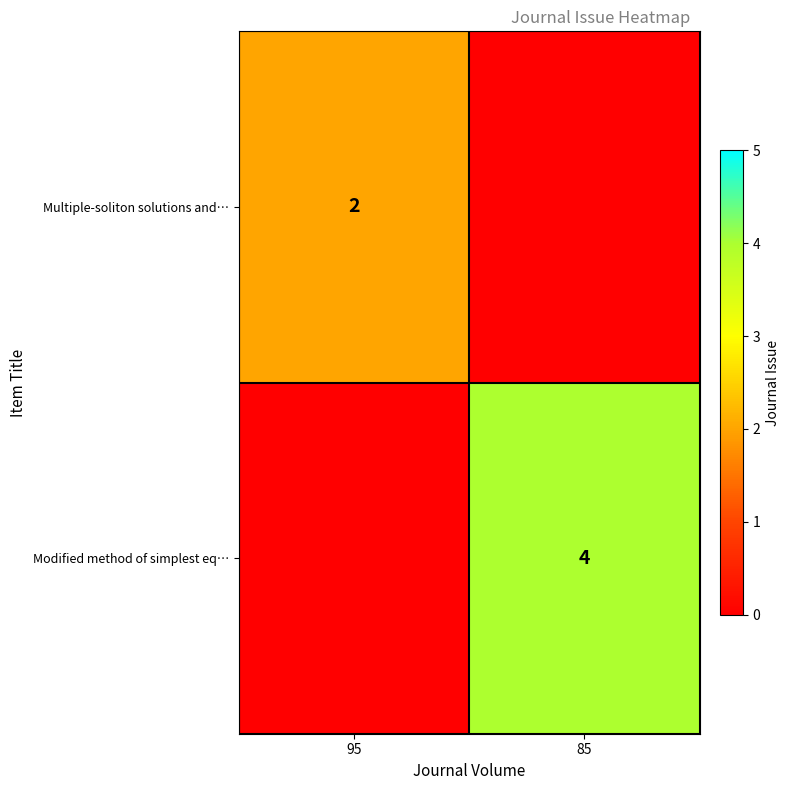

The value of Multiple-soliton solutions and… at 95 is 2. True or false?

True